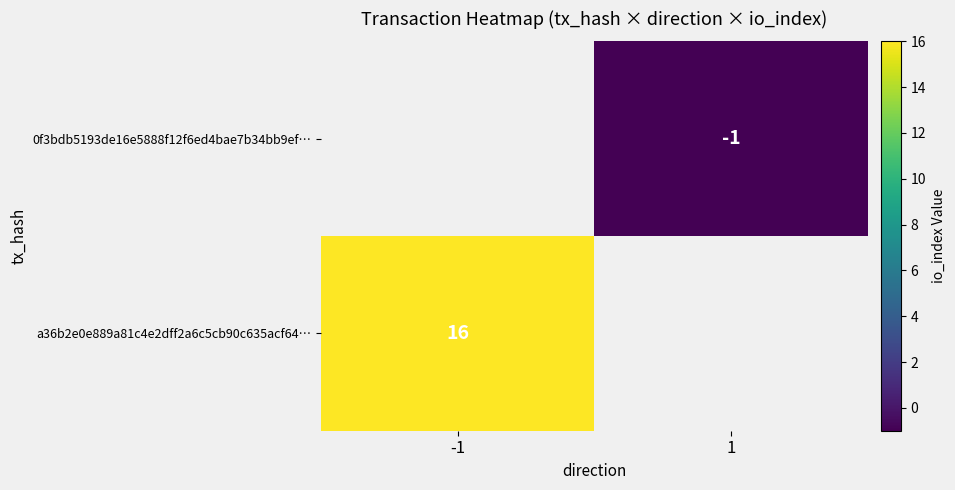

The value of a36b2e0e889a81c4e2dff2a6c5cb90c635acf64… at -1 is 6. True or false?

False